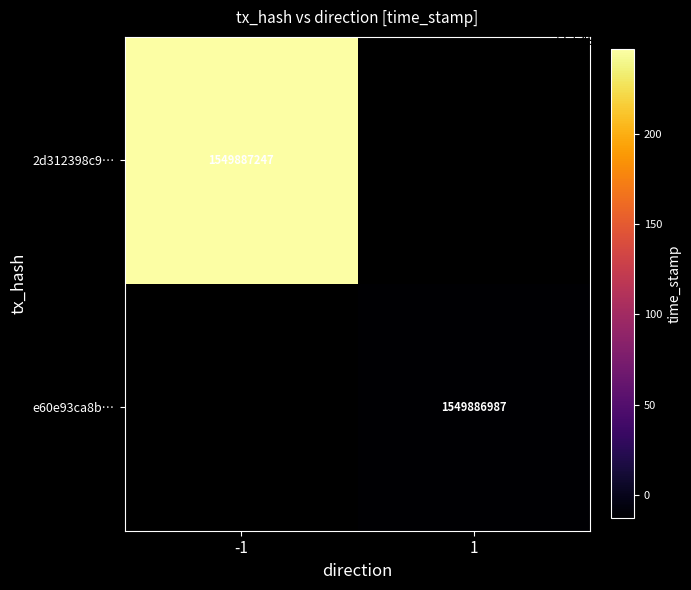

Rank the series by their maximum value, from lowest to highest.

e60e93ca8b2106e48375aec226a3962a8e937bb, 2d312398c9635887d37118faf743f244a83e017